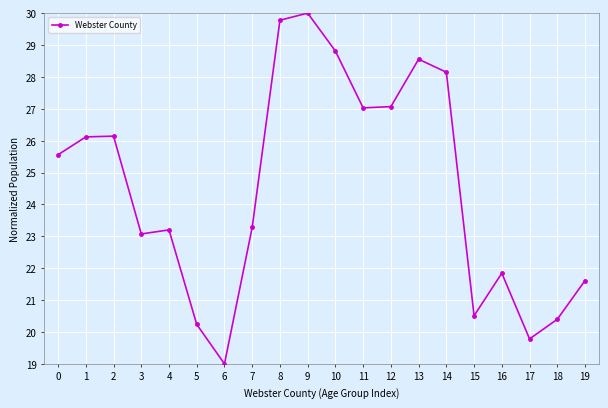

True or false: the data shows 21.8 at 16.

True